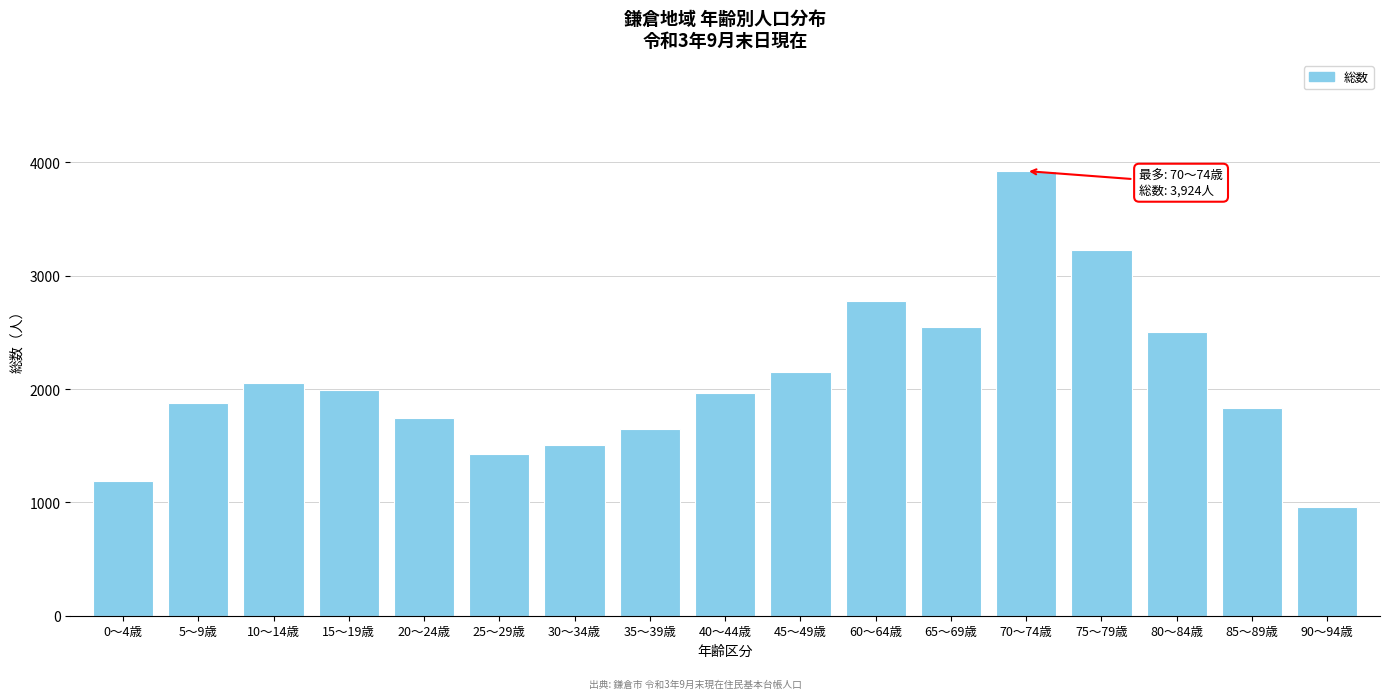

Reading left to right, list all the values displayed in this chart.

1193	1878	2056	1990	1749	1430	1506	1645	1968	2154	2774	2549	3924	3230	2503	1837	957